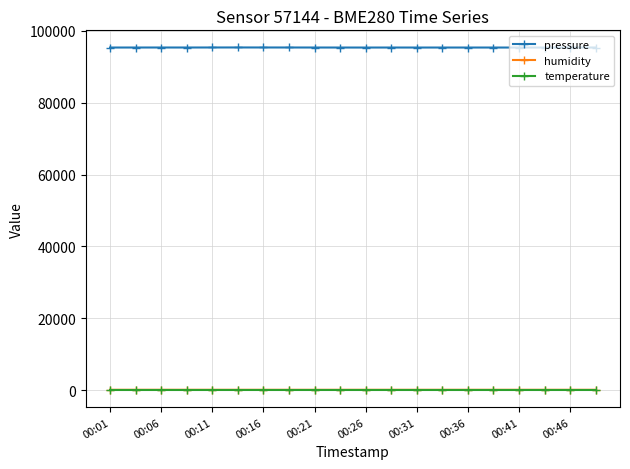

What is the value of the pressure point at the 19th from the left?

95387.8